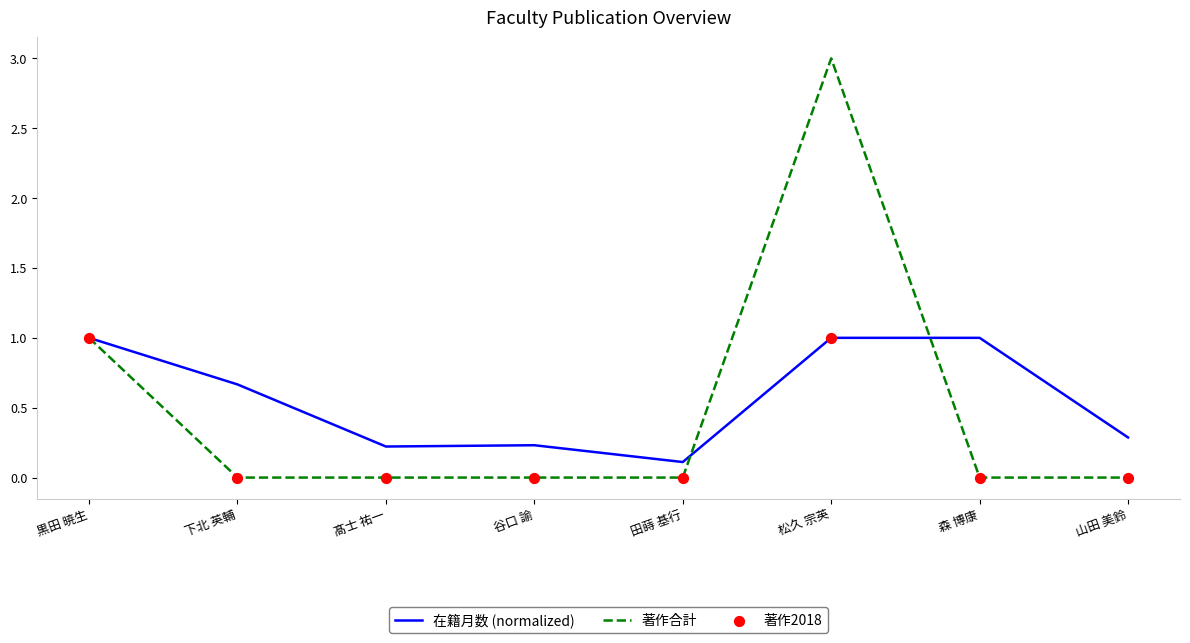

Between 森 博康 and 山田 美鈴, which series saw the biggest shift?

在籍月数 (normalized)